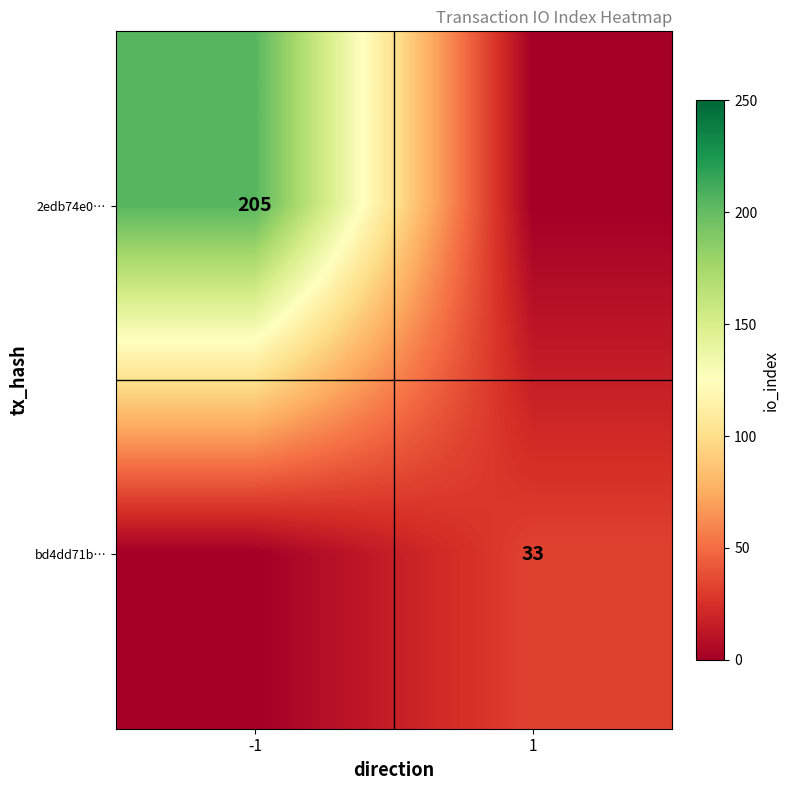

The value of bd4dd71b… at 1 is 33. True or false?

True